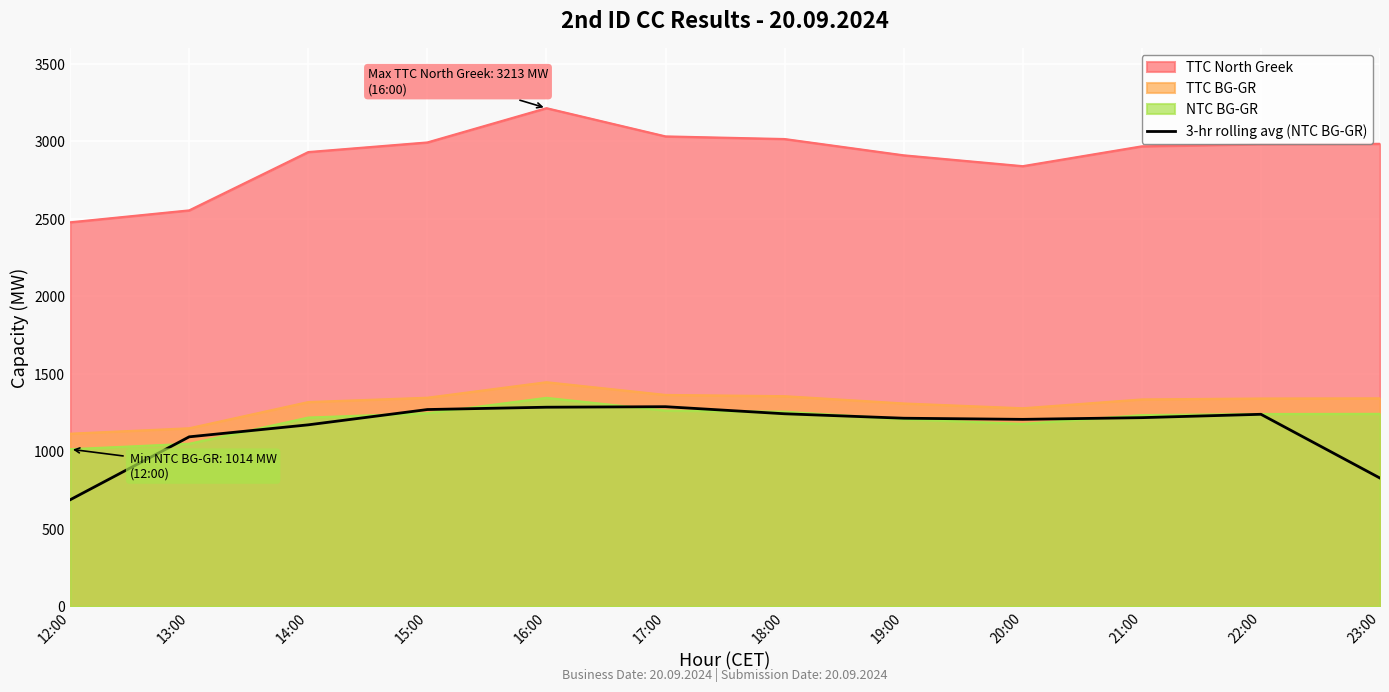

True or false: NTC BG-GR and TTC North Greek intersect in this chart.

False